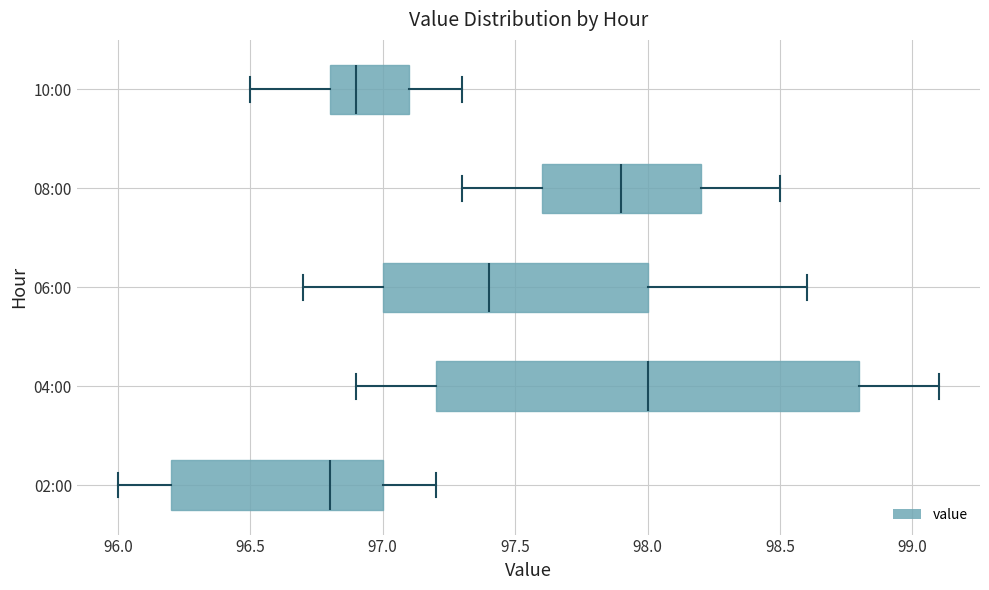

Reading bottom to top, read every box against the x-axis: the position of its median line, the range the box covers, and the ends of its whiskers. The values are not printed on the chart, so give them approximately, as read against the axis.

02:00: median 96.8, box 96.2 to 97.0, whiskers 96.0 to 97.2
04:00: median 98.0, box 97.2 to 98.8, whiskers 96.9 to 99.1
06:00: median 97.4, box 97.0 to 98.0, whiskers 96.7 to 98.6
08:00: median 97.9, box 97.6 to 98.2, whiskers 97.3 to 98.5
10:00: median 96.9, box 96.8 to 97.1, whiskers 96.5 to 97.3